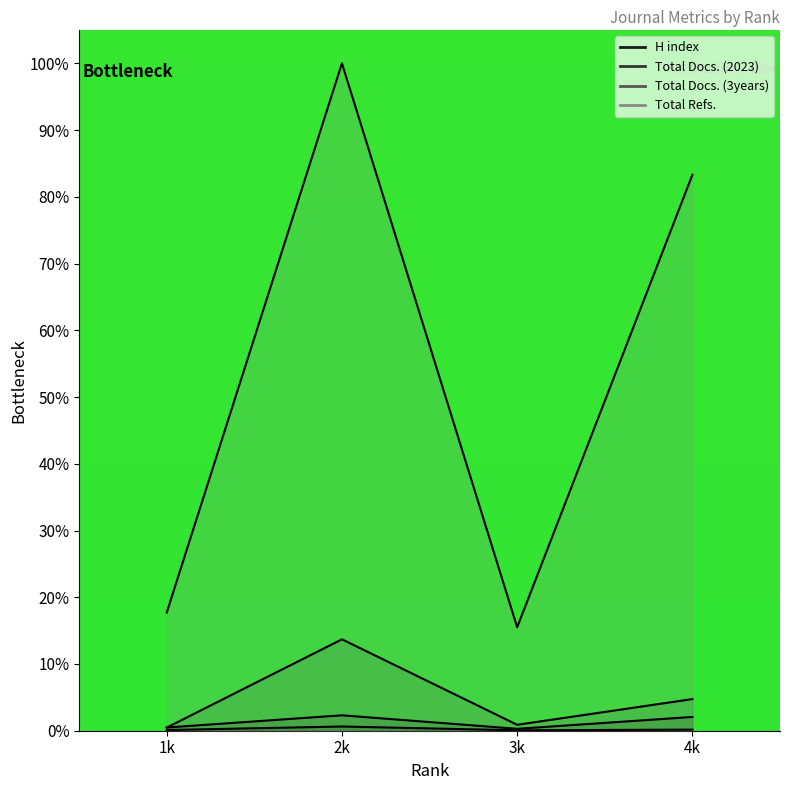

The value of Total Docs. (3years) at 3k is 0.9. True or false?

True